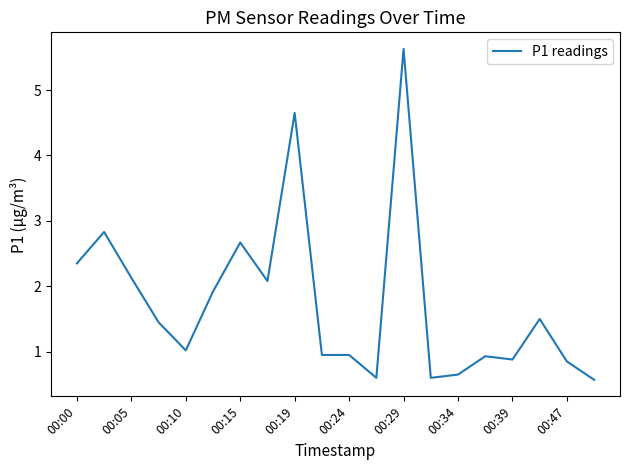

What is the maximum value shown in the chart?

5.6